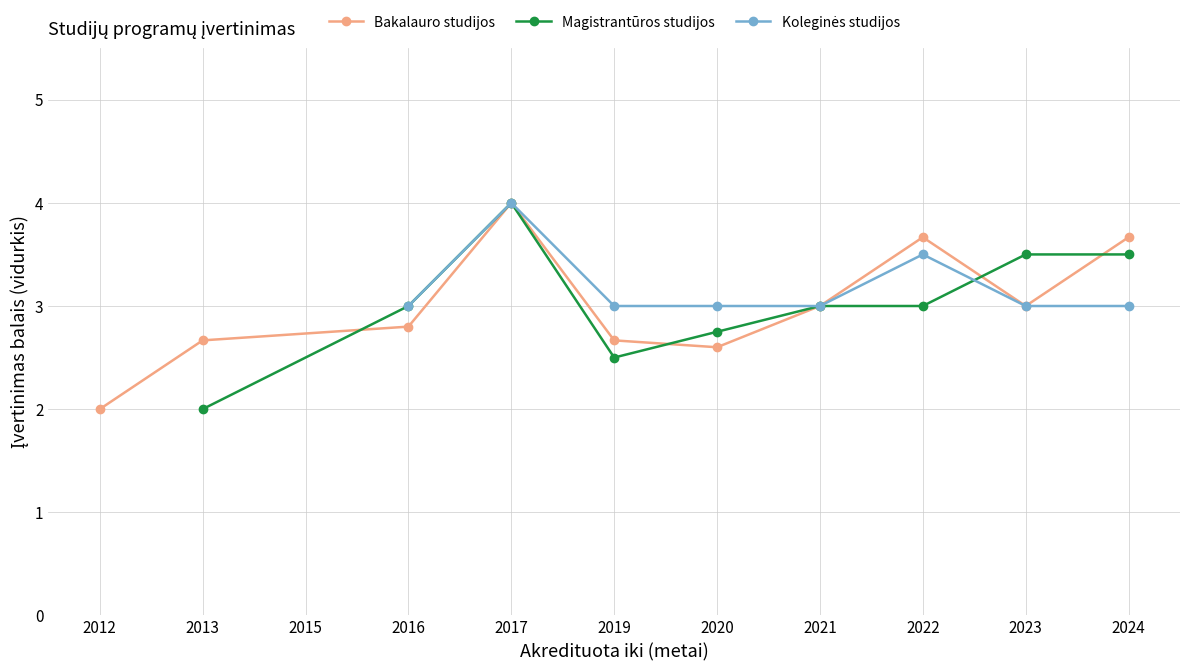

Does the chart display data point markers on the line(s)?

Yes